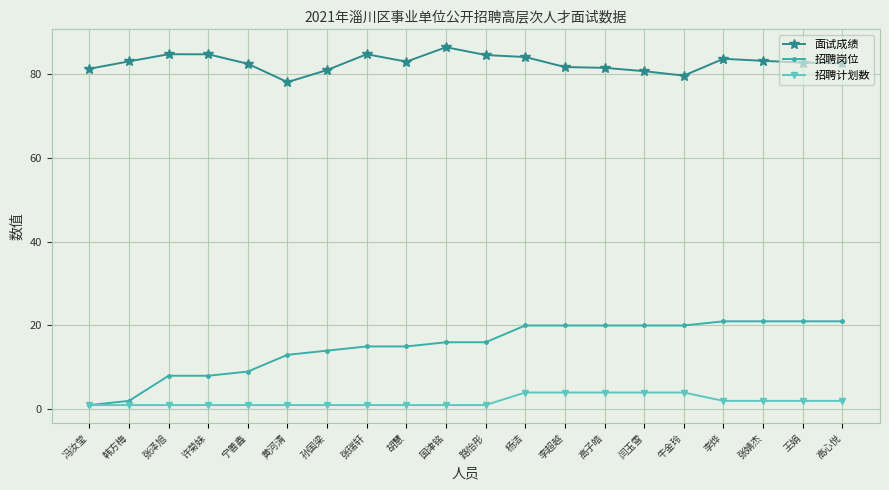

Count the number of categories in the chart.

20